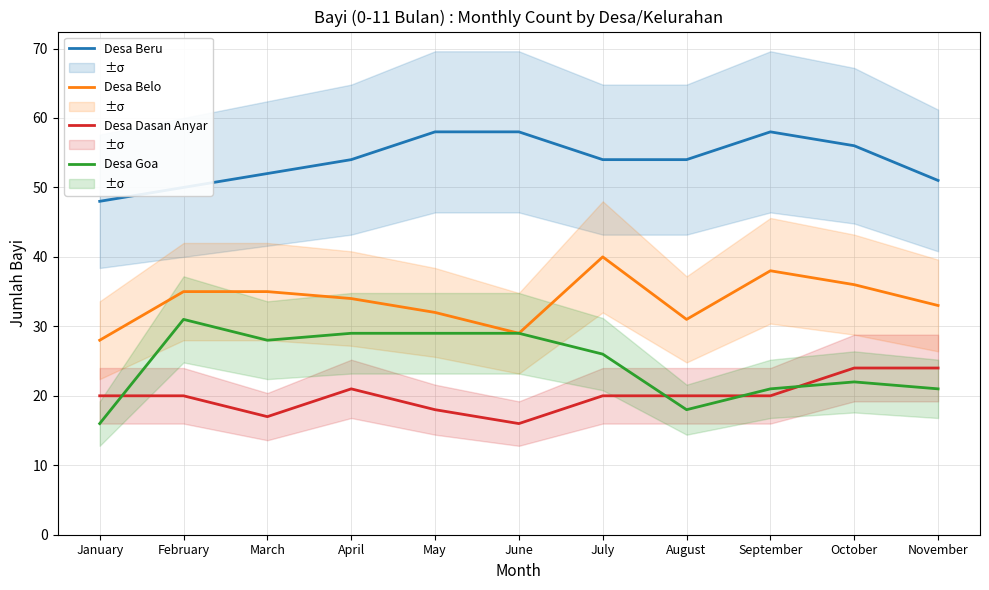

What is the difference between the highest and lowest values at November?

30